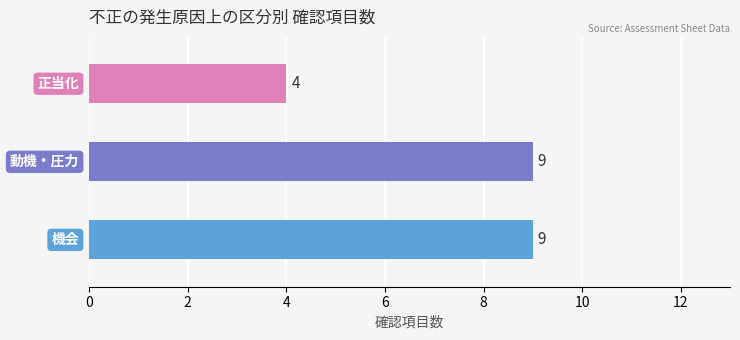

What is the smallest value displayed?

4